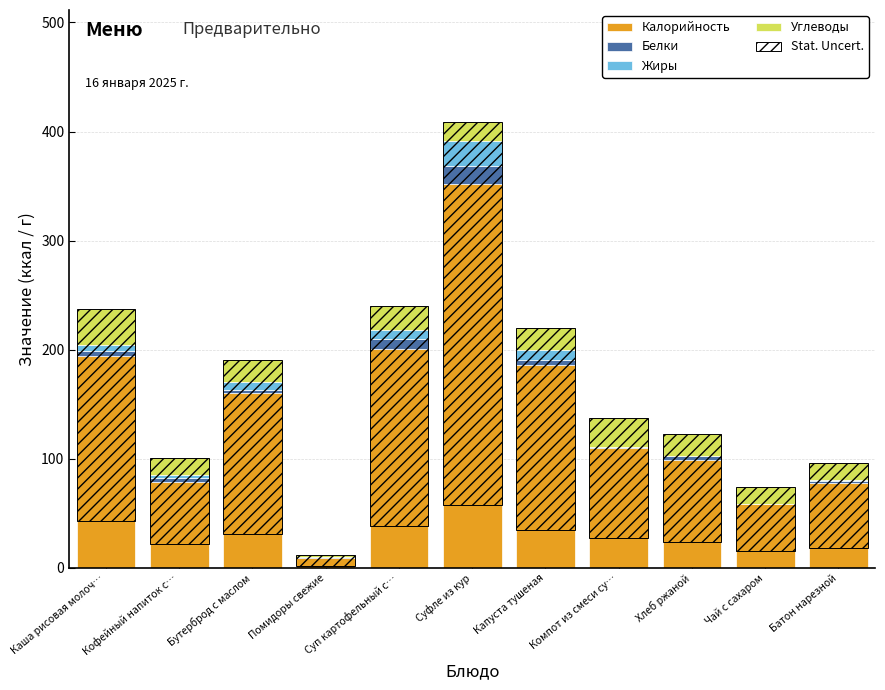

Where is Калорийность nearest to the value 180?

Капуста тушеная